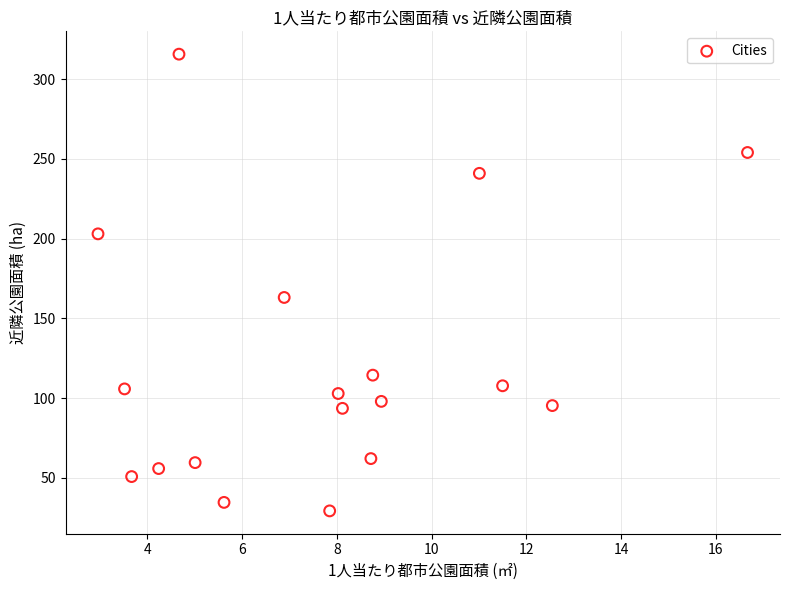

What is the range of X values (max minus min)?

13.7